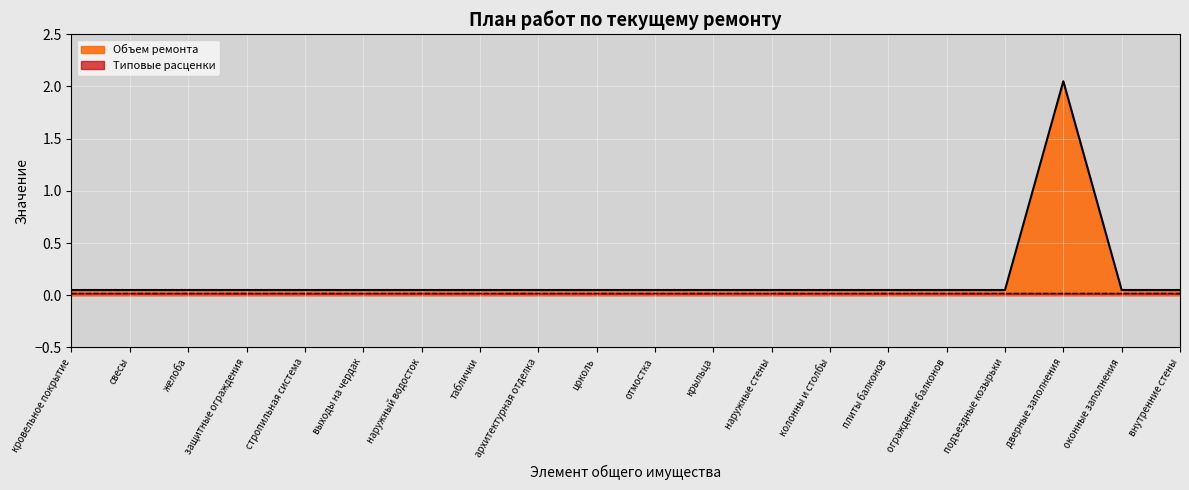

What value does the data have at внутренние стены?

0.1